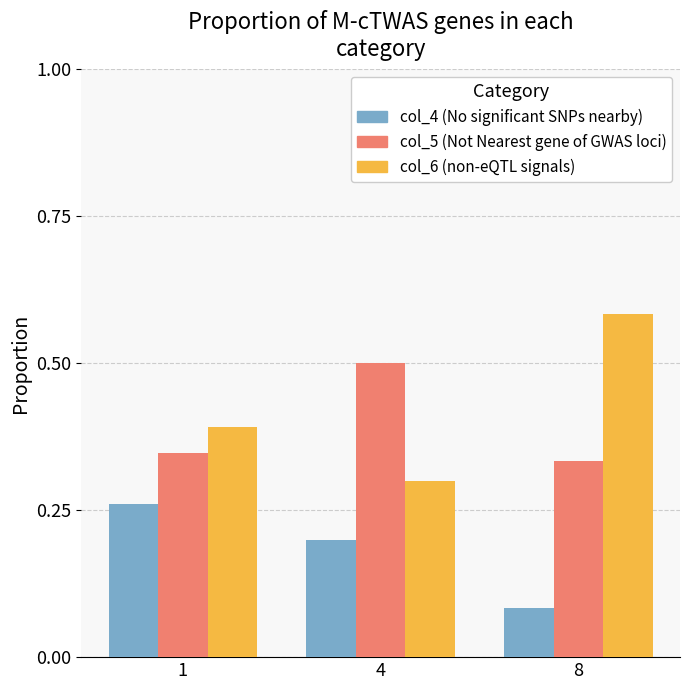

What are all the series names shown in the legend?

col_4 (No significant SNPs nearby), col_5 (Not Nearest gene of GWAS loci), col_6 (non-eQTL signals)